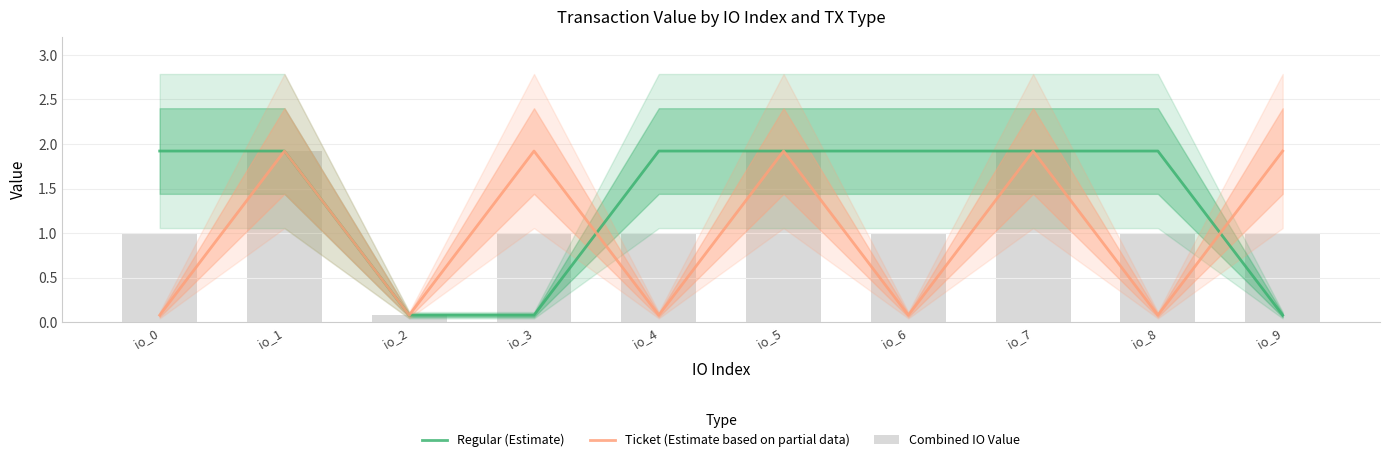

Which series has the largest total across all categories?

Regular (Estimate)